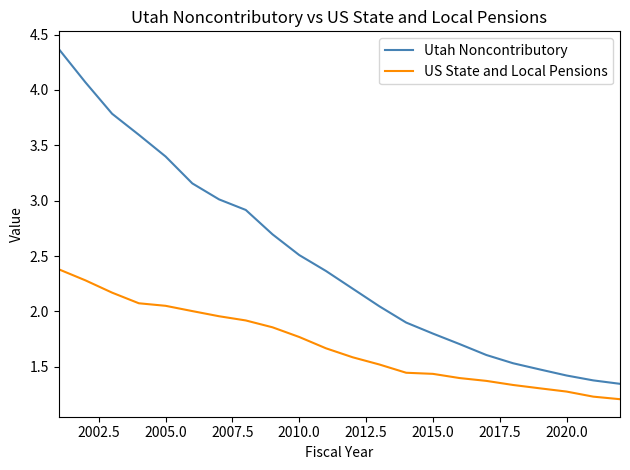

List the series in order of their overall mean, lowest first.

US State and Local Pensions, Utah Noncontributory